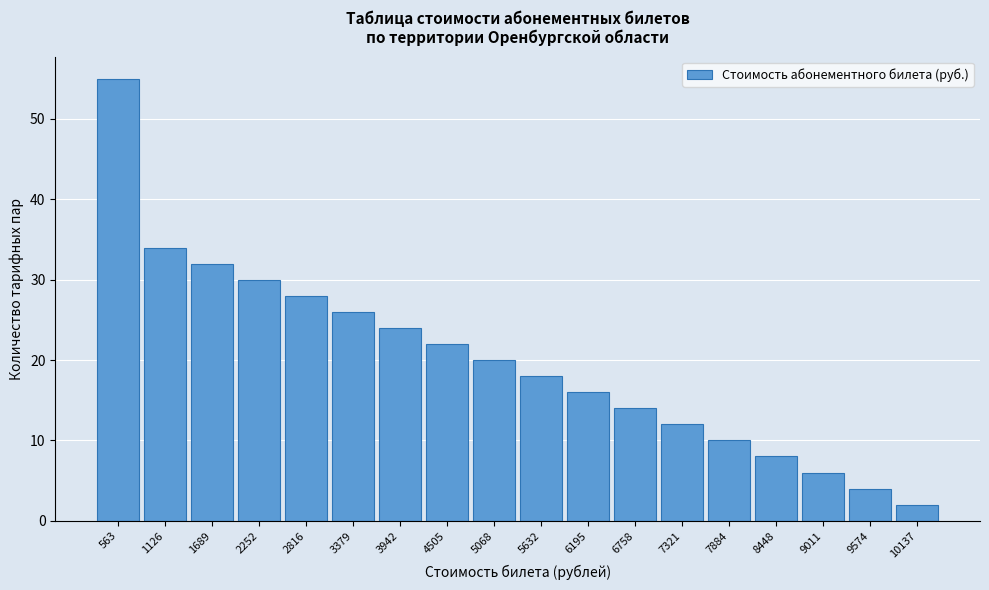

Reading right to left, list all the values displayed in this chart.

10137=2	9574=4	9011=6	8448=8	7884=10	7321=12	6758=14	6195=16	5632=18	5068=20	4505=22	3942=24	3379=26	2816=28	2252=30	1689=32	1126=34	563=55